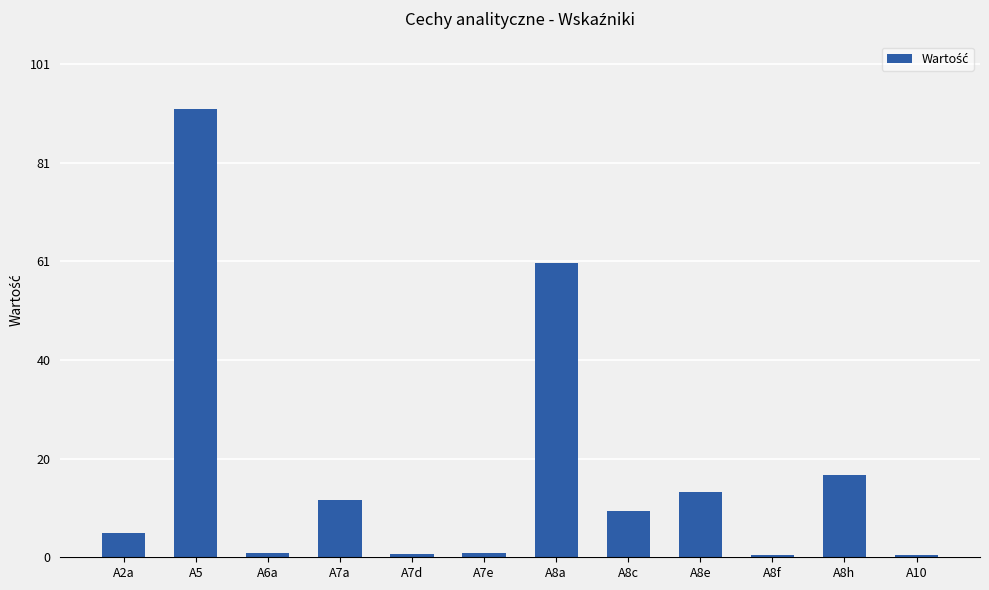

What is the label of the 8th bar from the right?

A7d